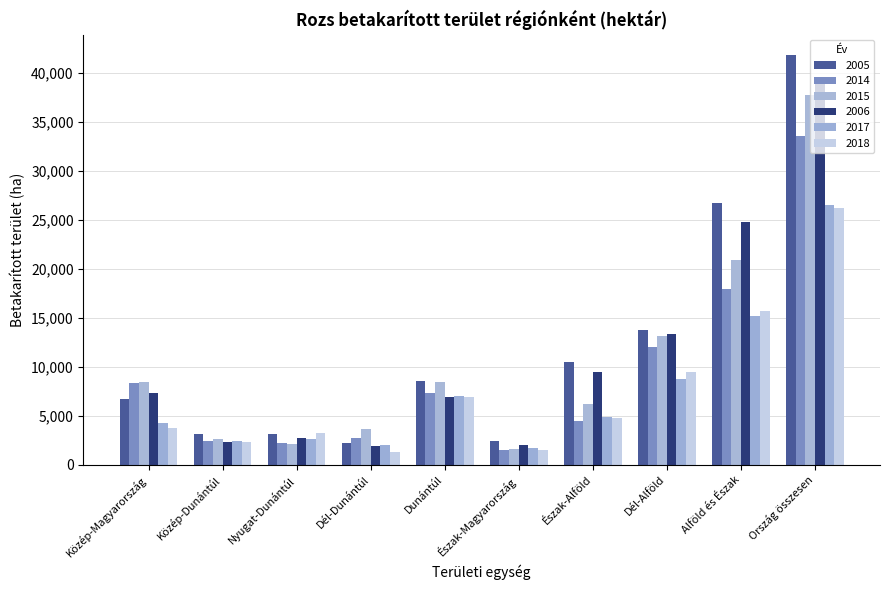

Is the value of 2005 at Ország összesen greater than the value of 2018 at Észak-Magyarország?

Yes